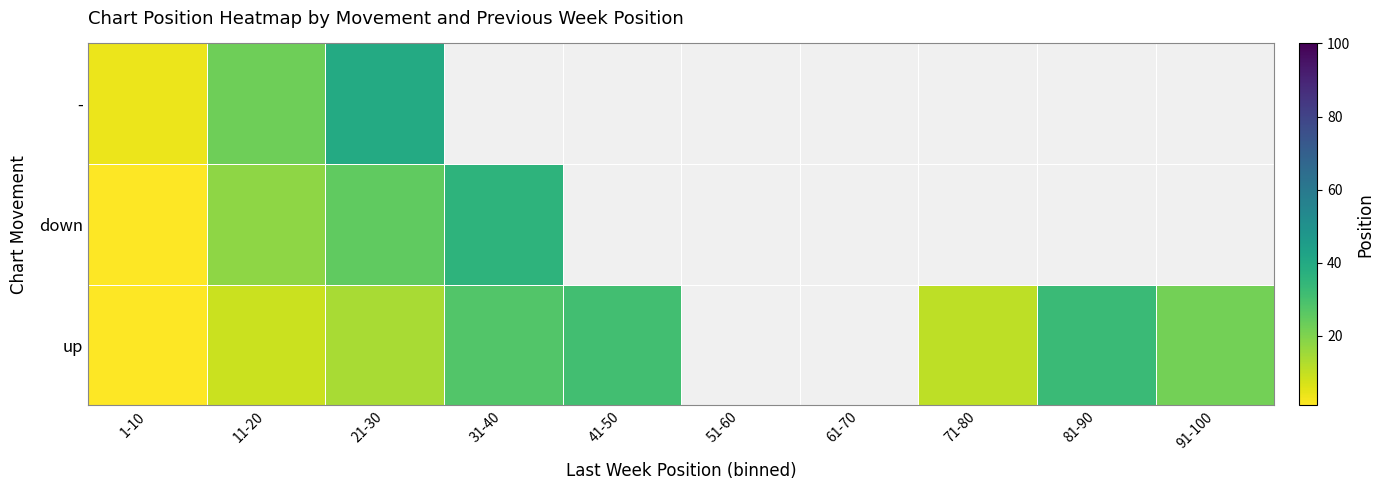

Which label corresponds to the largest value in the chart?

21-30